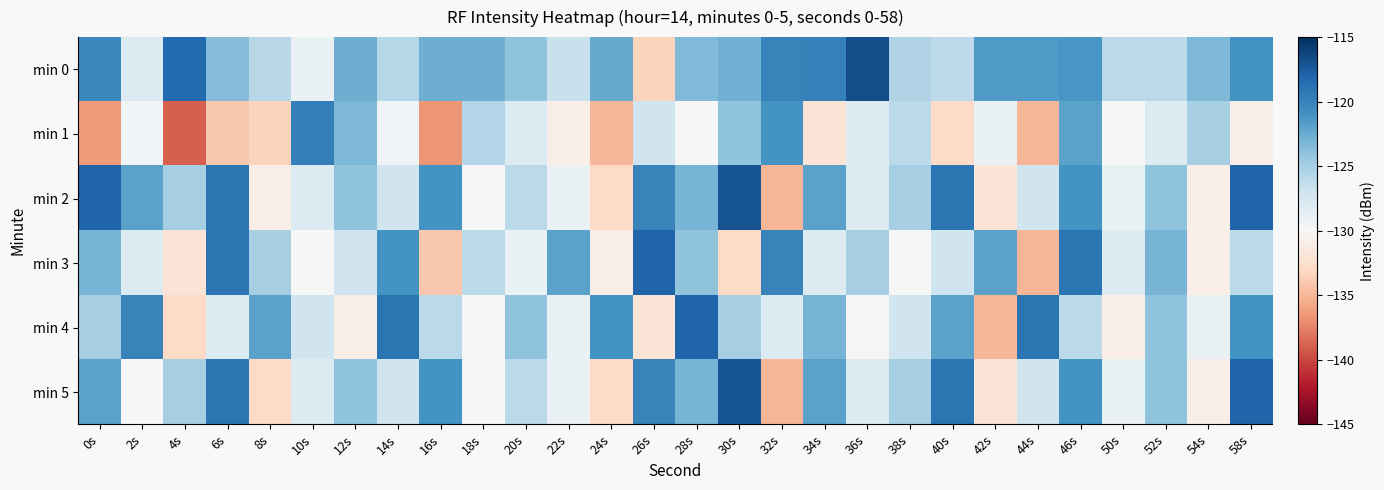

Reading right to left, what are all the values shown in this chart?

min 0: 58s=-120.9	54s=-123.3	52s=-125.9	50s=-126.0	46s=-121.3	44s=-121.5	42s=-121.5	40s=-126.1	38s=-125.5	36s=-116.7	34s=-119.9	32s=-120.0	30s=-122.7	28s=-123.4	26s=-133.3	24s=-122.4	22s=-126.6	20s=-123.9	18s=-122.6	16s=-122.7	14s=-125.7	12s=-122.6	10s=-129.0	8s=-125.8	6s=-123.5	4s=-118.3	2s=-128.0	0s=-120.3
min 1: 58s=-131.0	54s=-125.0	52s=-128.0	50s=-130.0	46s=-122.0	44s=-135.0	42s=-129.0	40s=-133.0	38s=-126.0	36s=-128.0	34s=-132.0	32s=-121.0	30s=-124.0	28s=-130.0	26s=-127.0	24s=-135.0	22s=-131.0	20s=-128.0	18s=-125.6	16s=-136.7	14s=-129.4	12s=-123.3	10s=-119.8	8s=-133.3	6s=-134.0	4s=-139.0	2s=-129.6	0s=-136.4
min 2: 58s=-118.0	54s=-131.0	52s=-124.0	50s=-129.0	46s=-121.0	44s=-127.0	42s=-132.0	40s=-119.0	38s=-125.0	36s=-128.0	34s=-122.0	32s=-135.0	30s=-117.0	28s=-123.0	26s=-120.0	24s=-133.0	22s=-129.0	20s=-126.0	18s=-130.0	16s=-121.0	14s=-127.0	12s=-124.0	10s=-128.0	8s=-131.0	6s=-119.0	4s=-125.0	2s=-122.0	0s=-118.0
min 3: 58s=-126.0	54s=-131.0	52s=-123.0	50s=-128.0	46s=-119.0	44s=-135.0	42s=-122.0	40s=-127.0	38s=-130.0	36s=-125.0	34s=-128.0	32s=-120.0	30s=-133.0	28s=-124.0	26s=-118.0	24s=-131.0	22s=-122.0	20s=-129.0	18s=-126.0	16s=-134.0	14s=-121.0	12s=-127.0	10s=-130.0	8s=-125.0	6s=-119.0	4s=-132.0	2s=-128.0	0s=-123.0
min 4: 58s=-121.0	54s=-129.0	52s=-124.0	50s=-131.0	46s=-126.0	44s=-119.0	42s=-135.0	40s=-122.0	38s=-127.0	36s=-130.0	34s=-123.0	32s=-128.0	30s=-125.0	28s=-118.0	26s=-132.0	24s=-121.0	22s=-129.0	20s=-124.0	18s=-130.0	16s=-126.0	14s=-119.0	12s=-131.0	10s=-127.0	8s=-122.0	6s=-128.0	4s=-133.0	2s=-120.0	0s=-125.0
min 5: 58s=-118.0	54s=-131.0	52s=-124.0	50s=-129.0	46s=-121.0	44s=-127.0	42s=-132.0	40s=-119.0	38s=-125.0	36s=-128.0	34s=-122.0	32s=-135.0	30s=-117.0	28s=-123.0	26s=-120.0	24s=-133.0	22s=-129.0	20s=-126.0	18s=-130.0	16s=-121.0	14s=-127.0	12s=-124.0	10s=-128.0	8s=-133.0	6s=-119.0	4s=-125.0	2s=-130.0	0s=-122.0